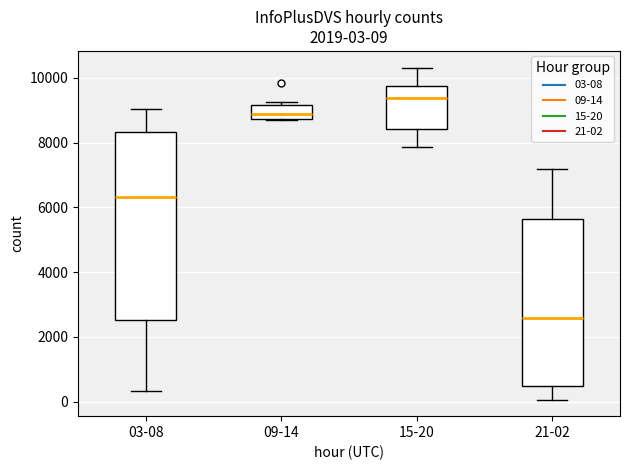

Which box's median line is the lowest?

21-02